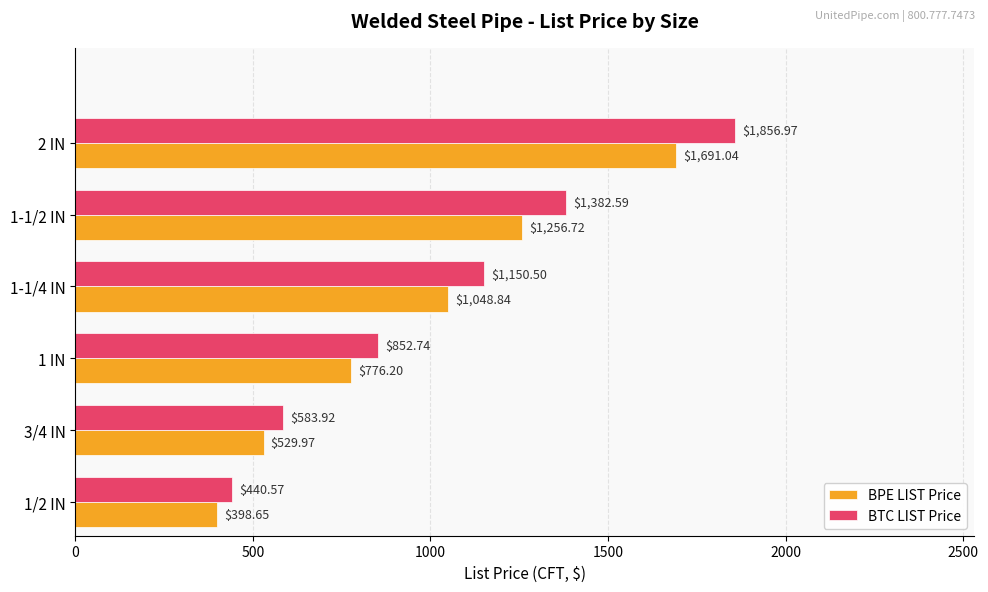

What is the average value of the BTC LIST Price series?

1044.5